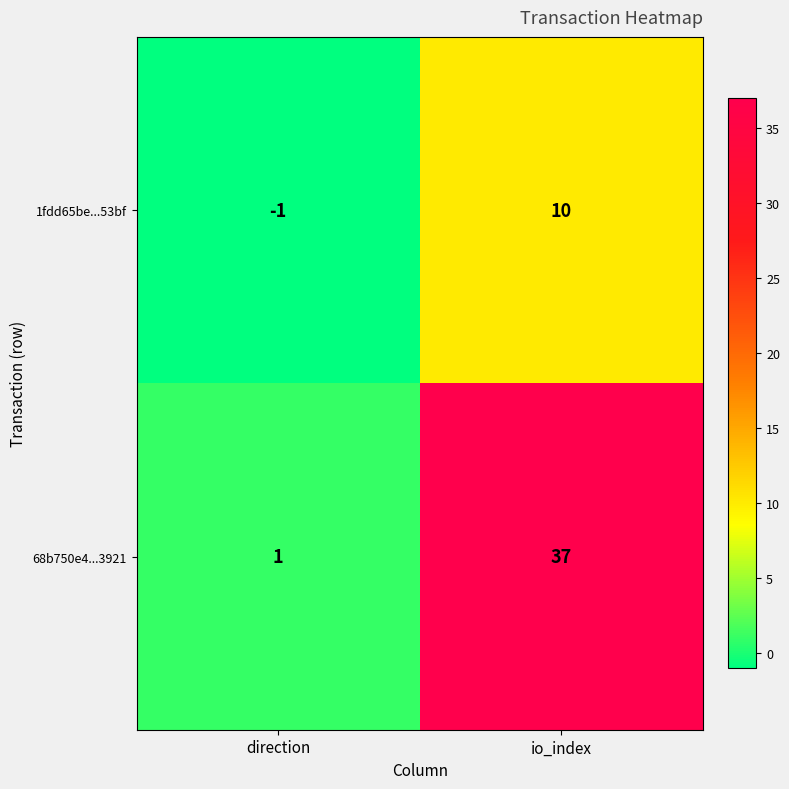

At which label is 1fdd65be...53bf closest to 4?

direction